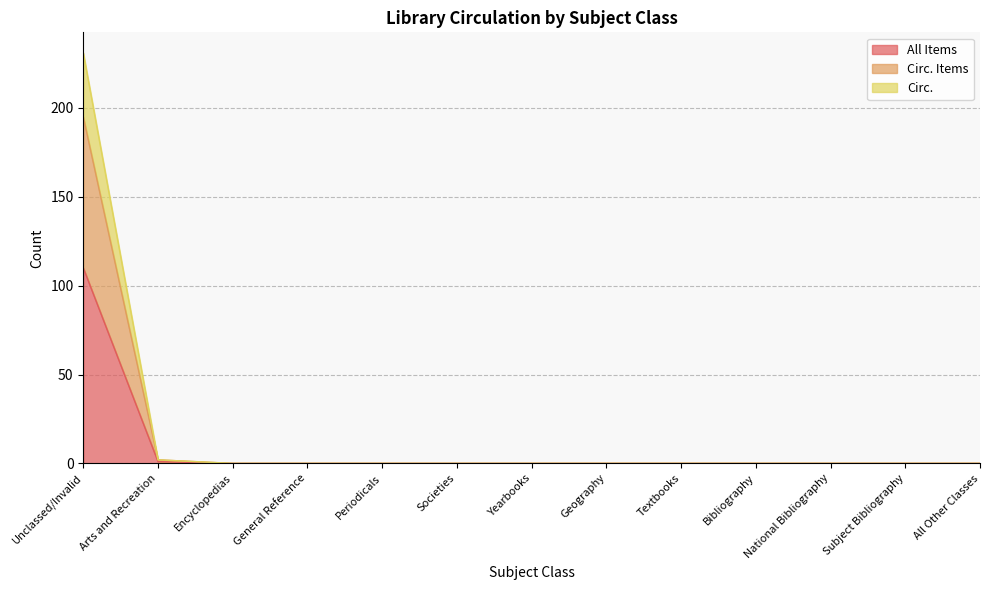

Which category has the lowest value across all series?

Encyclopedias